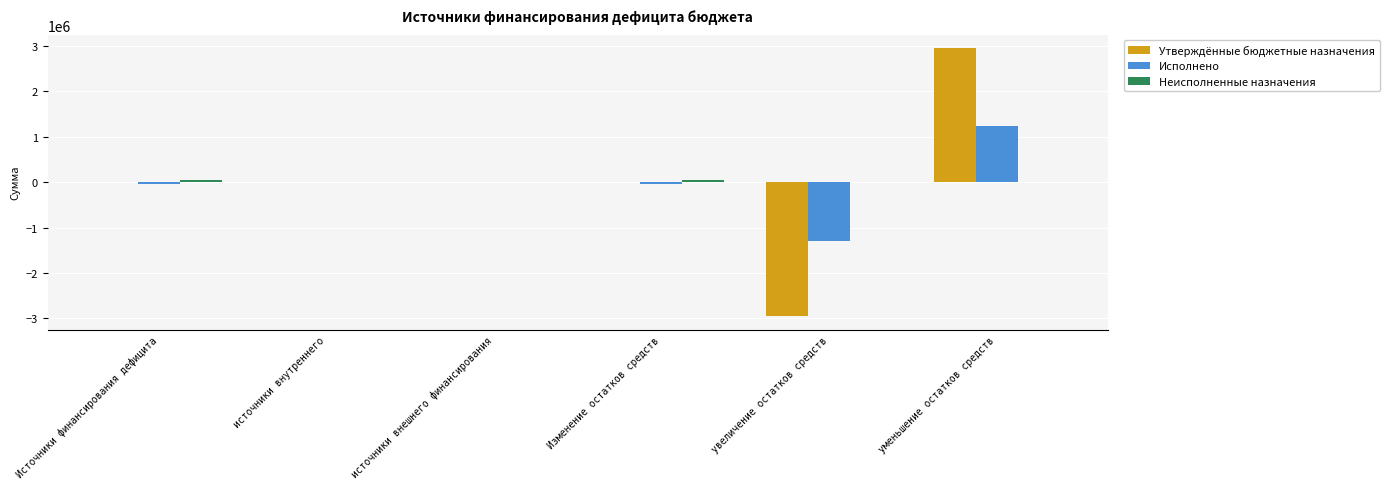

Between Источники финансирования дефицита and увеличение остатков средств, which series saw the biggest shift?

Утверждённые бюджетные назначения